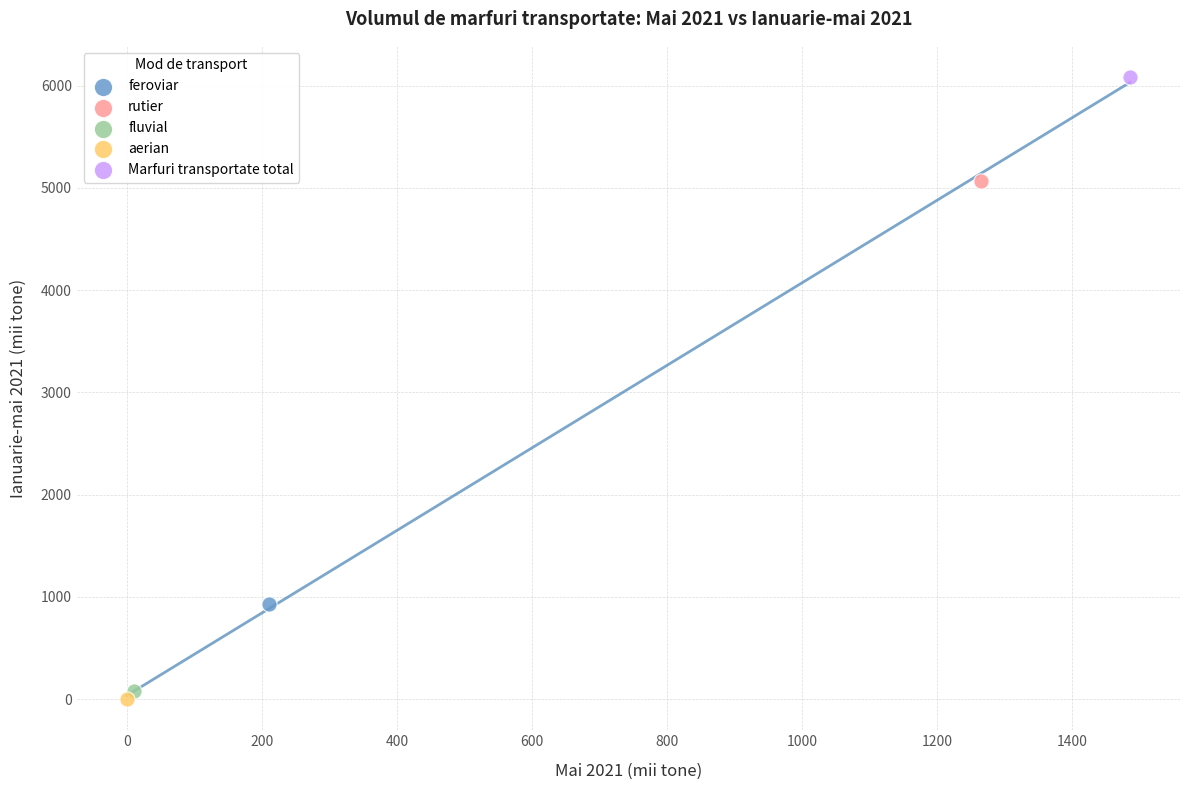

Which series contains the highest Y value?

Marfuri transportate total